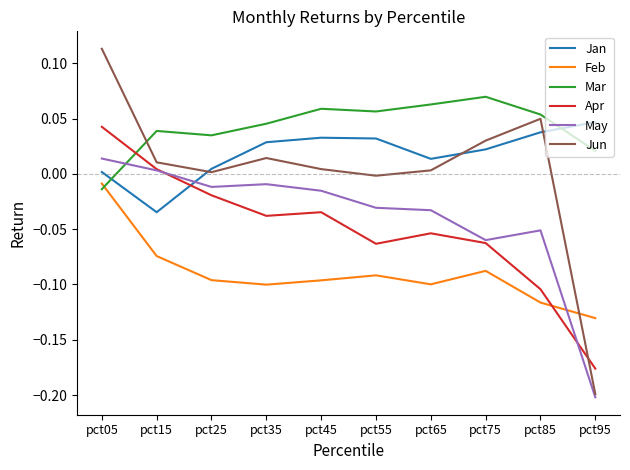

Where is the first local maximum for Jun?

pct35